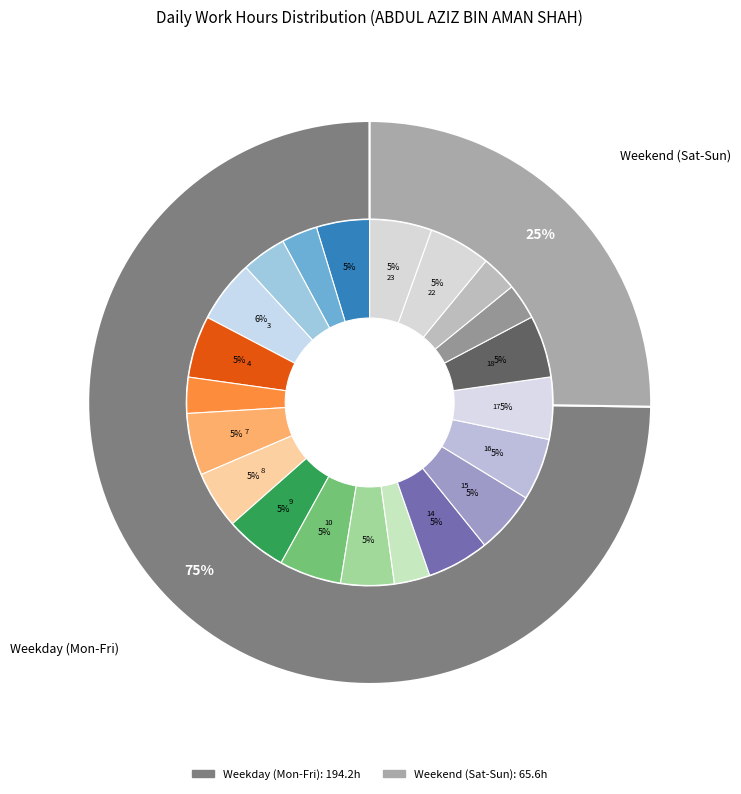

To the nearest percent, what portion does 22-Tue represent?

5%